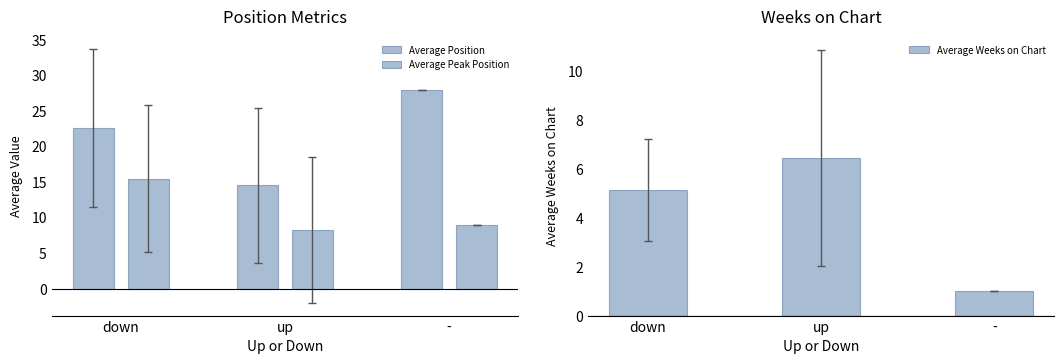

Rank the series at - from lowest to highest value.

Average Weeks on Chart, Average Peak Position, Average Position